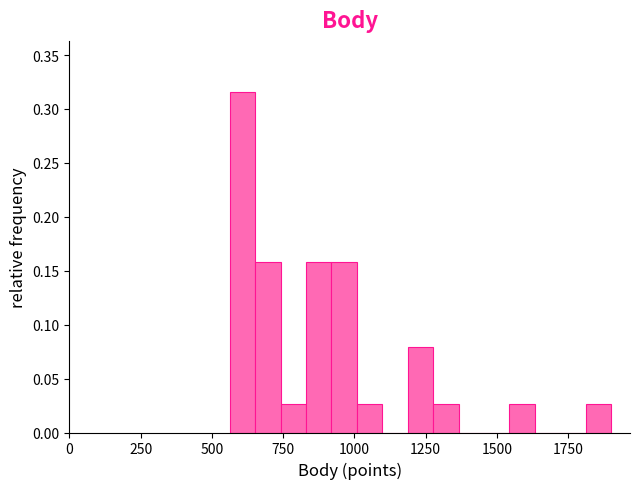

Read against the x-axis, roughly where is the centre of the tallest bar?

600